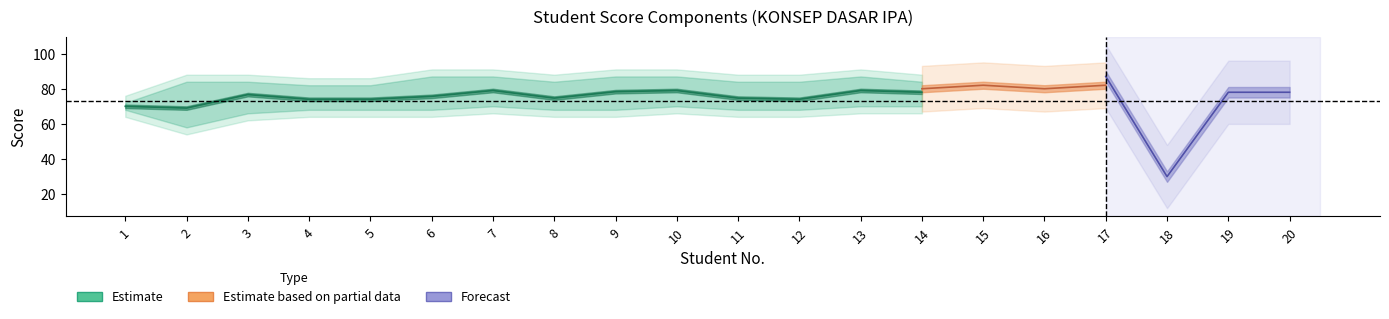

At which label is Quiz closest to 51?

2